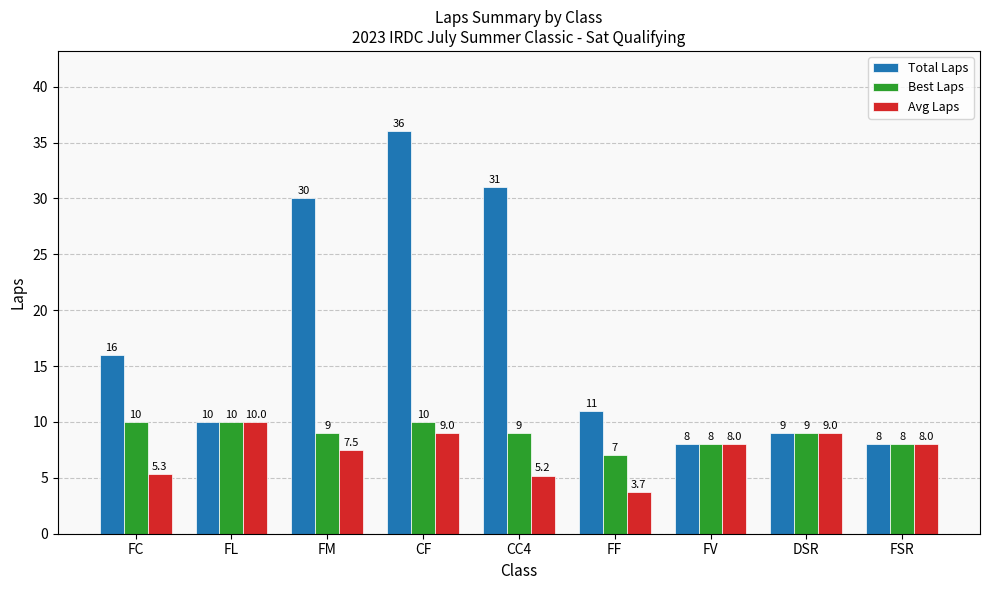

At which label is Avg Laps closest to 6?

FC